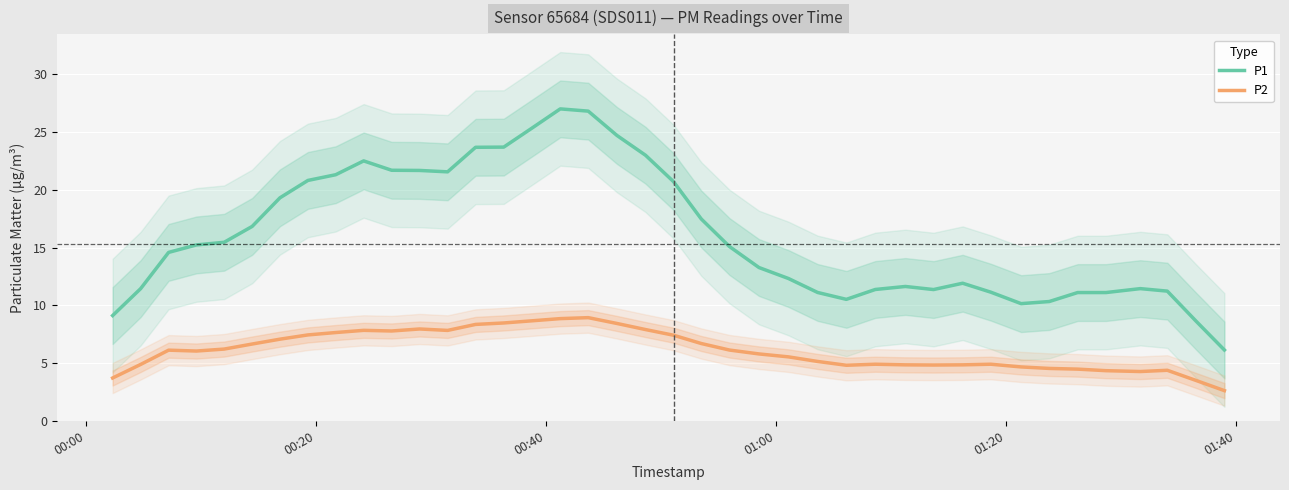

True or false: P1 and P2 cross at least once.

False